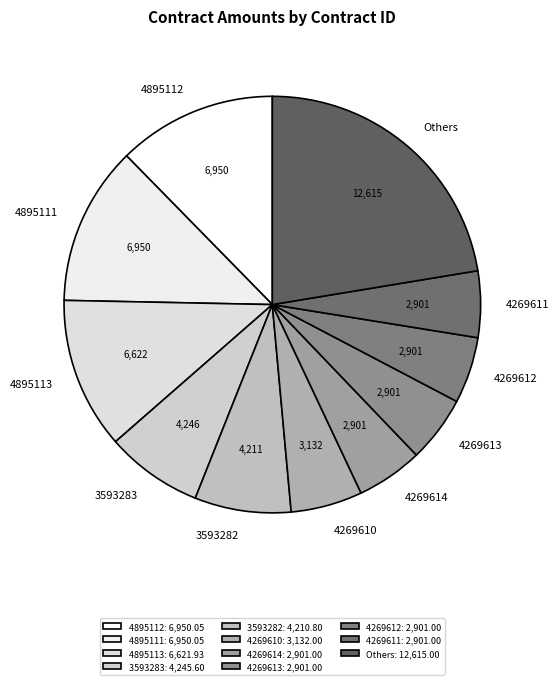

Is 4895111 the majority of the pie?

No